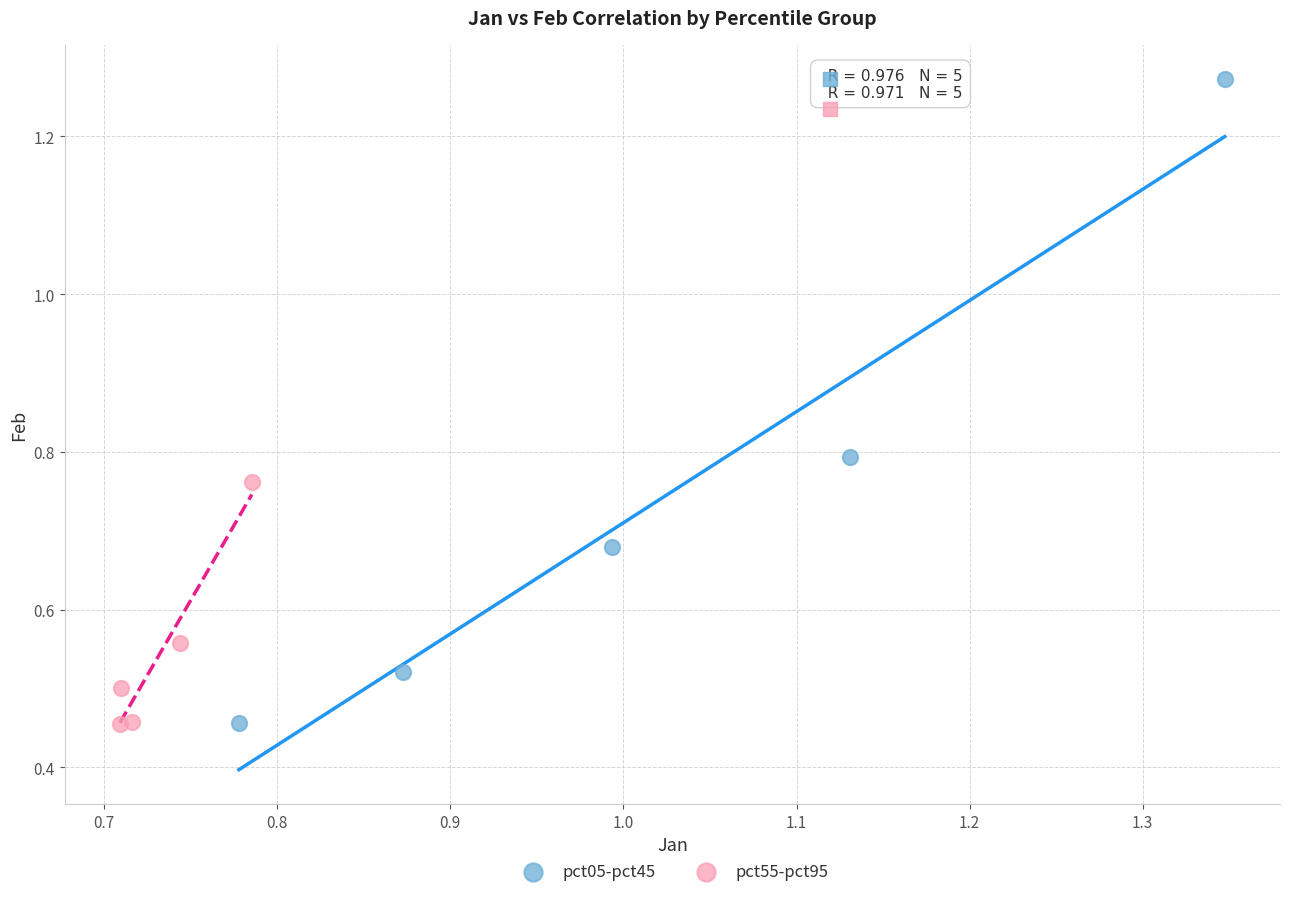

Which series has the largest Y range (max minus min)?

pct05-pct45